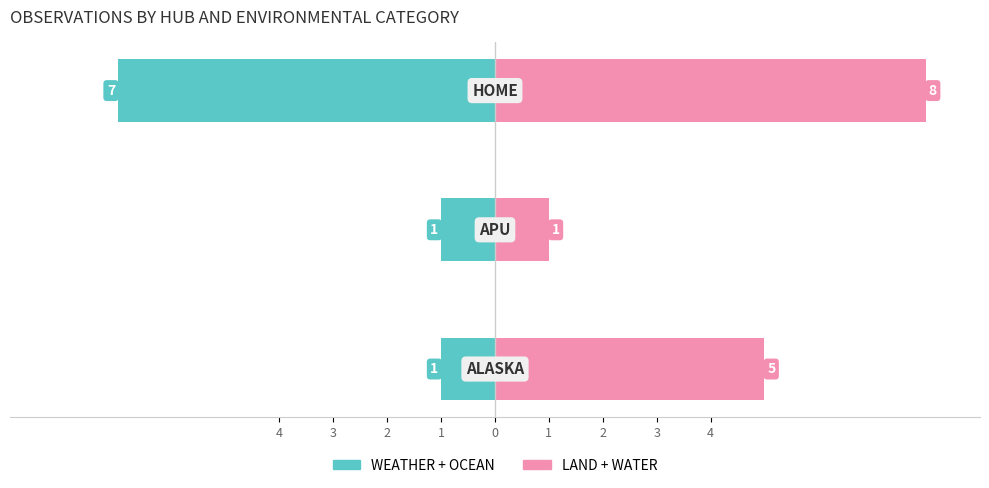

Which series has the largest total across all categories?

LAND + WATER